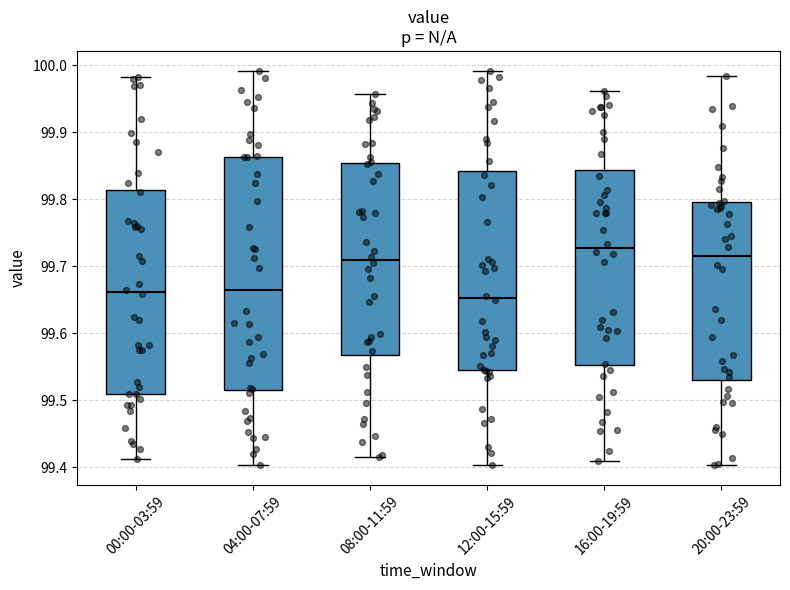

Reading left to right, read every box against the y-axis: the position of its median line, the range the box covers, and the ends of its whiskers. The values are not printed on the chart, so give them approximately, as read against the axis.

00:00-03:59: median 99.66, box 99.51 to 99.81, whiskers 99.41 to 99.98
04:00-07:59: median 99.67, box 99.52 to 99.86, whiskers 99.40 to 99.99
08:00-11:59: median 99.71, box 99.57 to 99.85, whiskers 99.42 to 99.96
12:00-15:59: median 99.65, box 99.54 to 99.84, whiskers 99.40 to 99.99
16:00-19:59: median 99.73, box 99.55 to 99.84, whiskers 99.41 to 99.96
20:00-23:59: median 99.72, box 99.53 to 99.80, whiskers 99.40 to 99.98